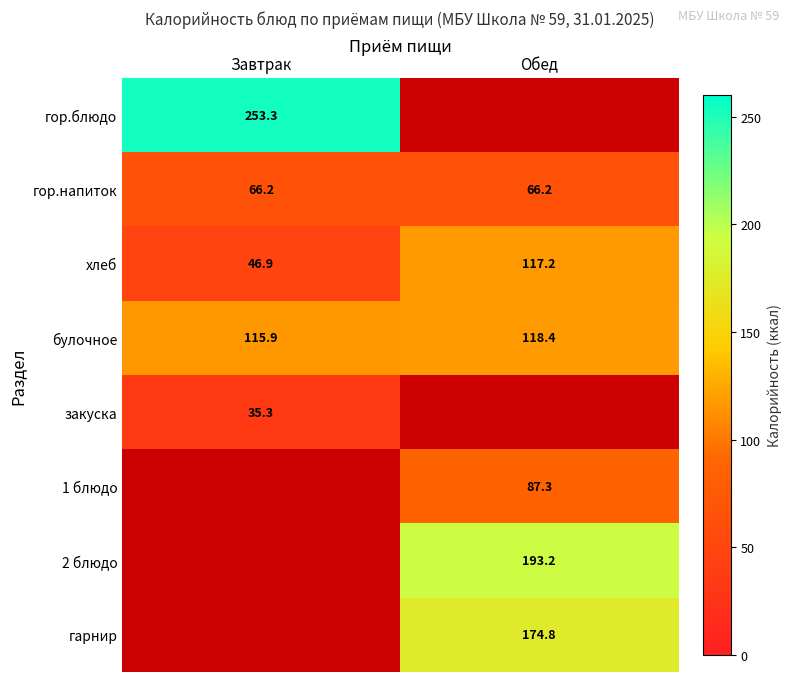

What is the difference between the maximum and minimum values in the хлеб series?

70.3